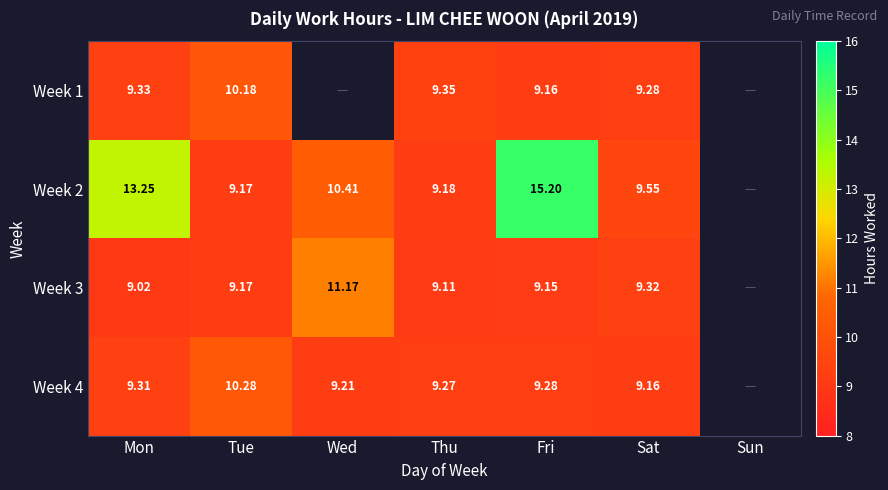

Is the value of Week 3 at Thu greater than the value of Week 4 at Fri?

No